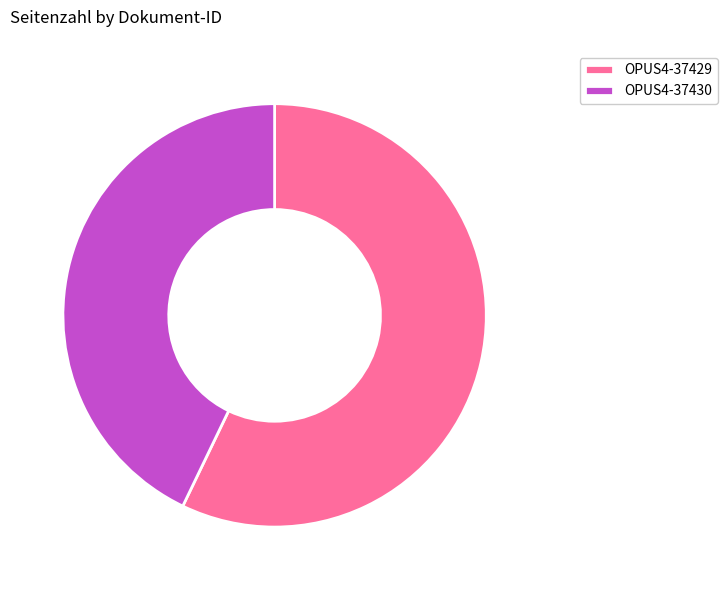

How many slices are in this pie chart?

2